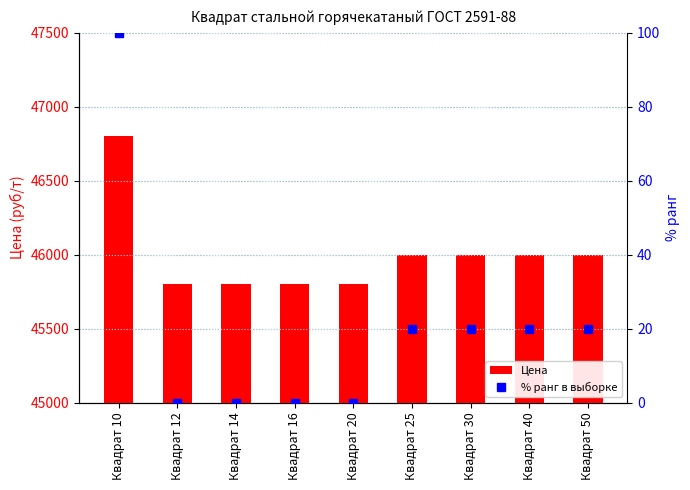

What are all the series names shown in the legend?

Цена, % ранг в выборке